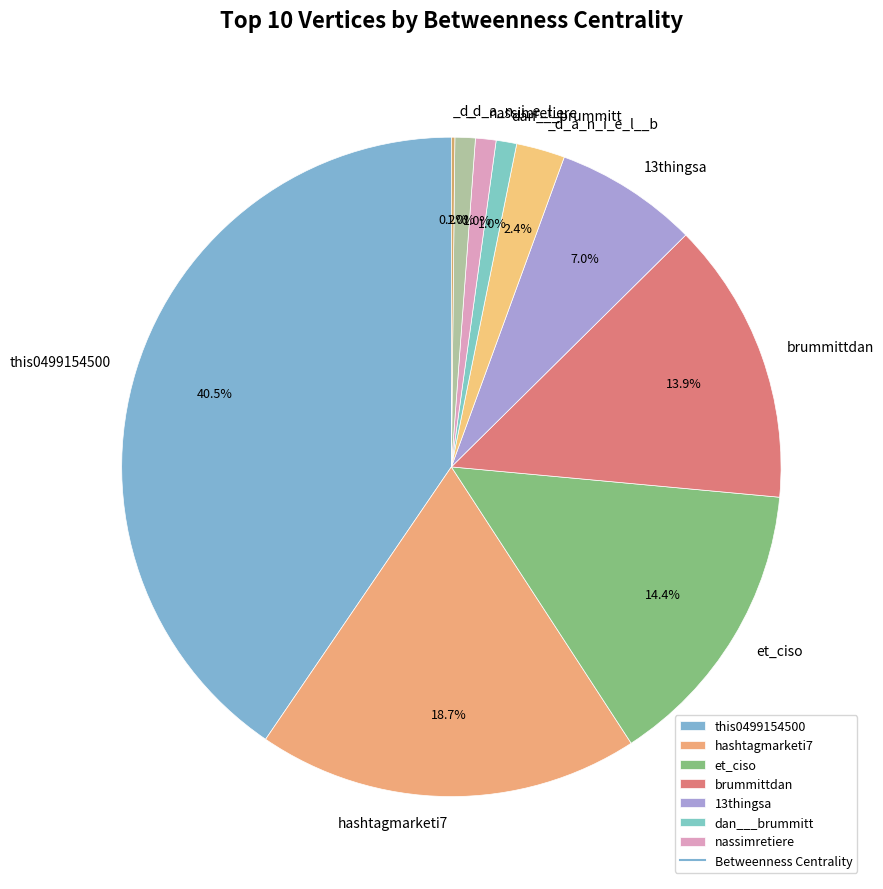

Count the number of slices in the pie.

10